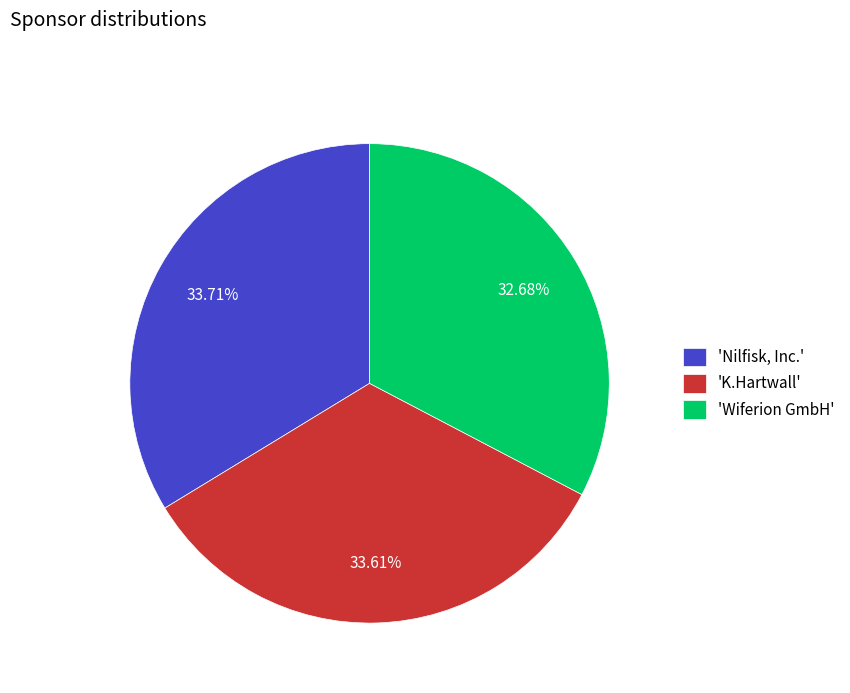

Count the number of slices in the pie.

3